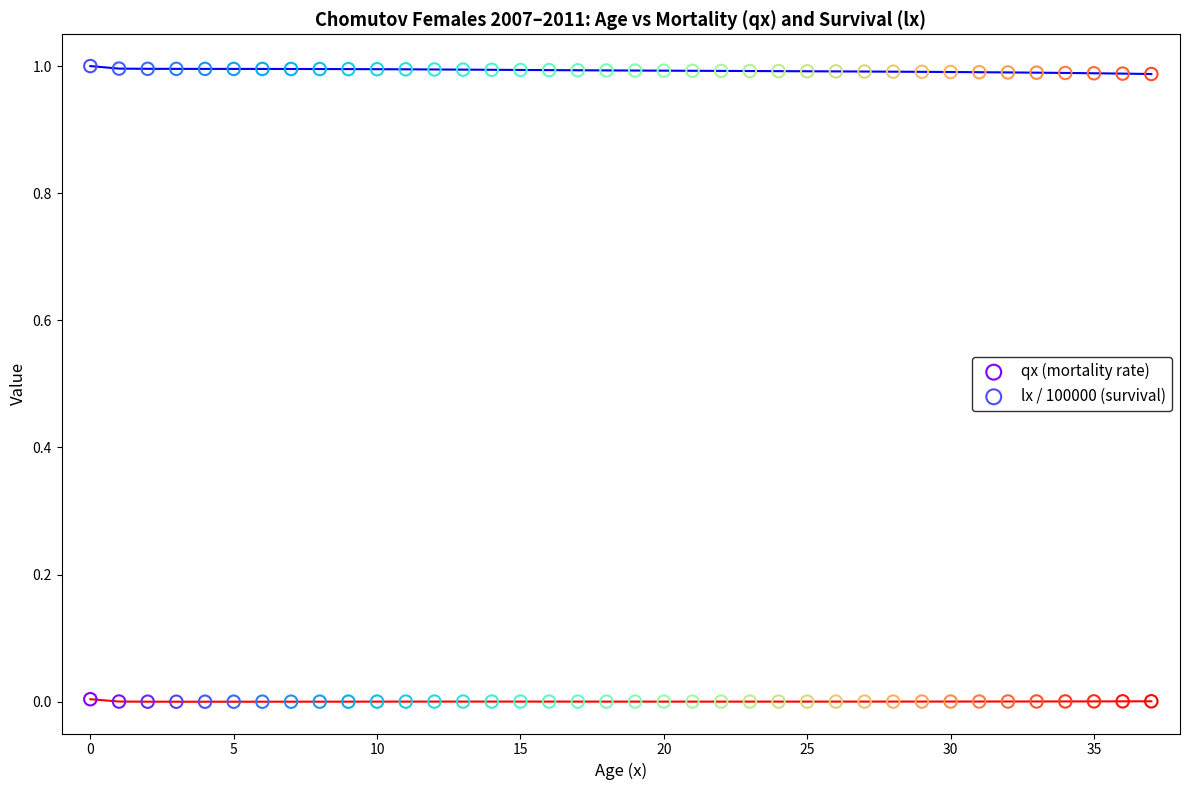

Which series contains the highest Y value?

lx / 100000 (survival)